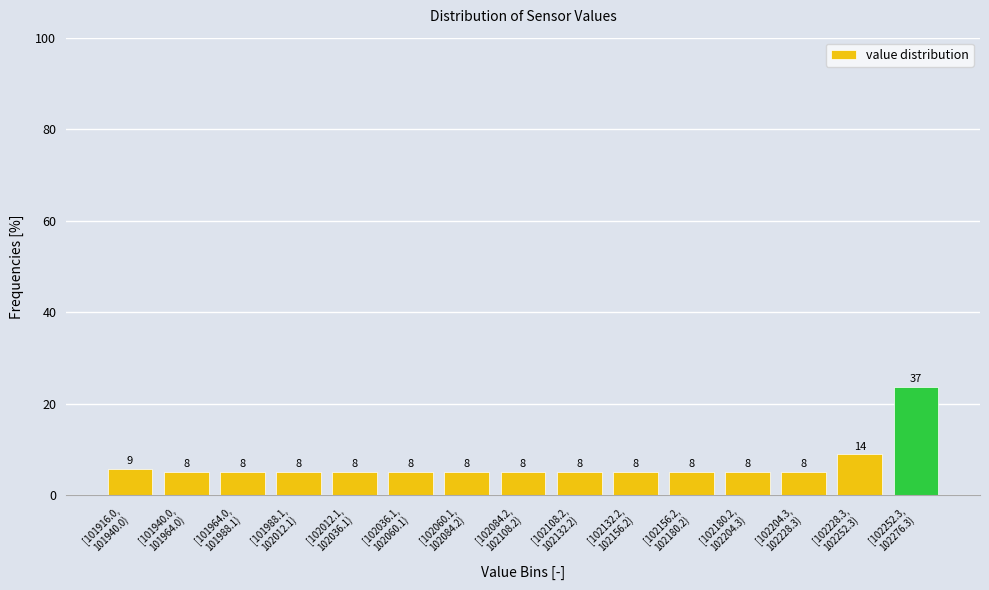

How many bars are there in total?

15